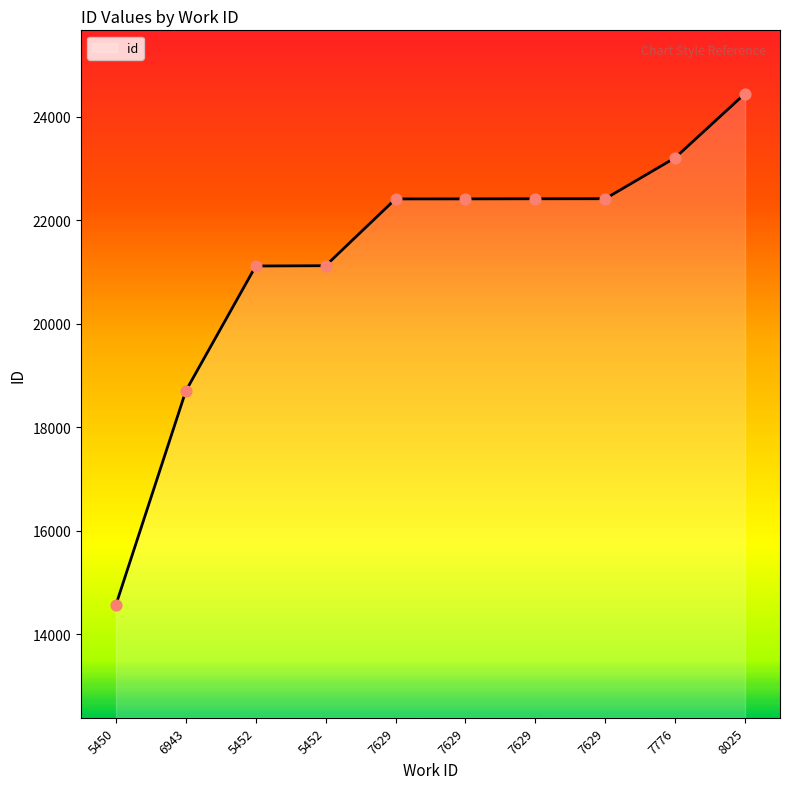

Between 7629 and 5452, which is larger?

7629